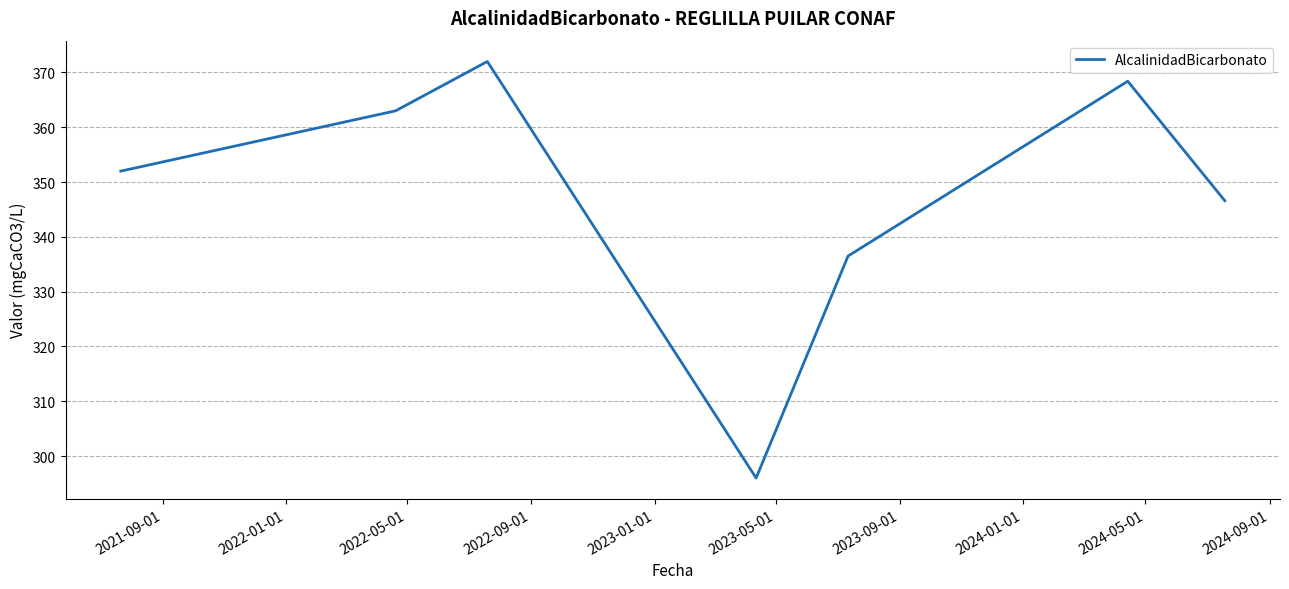

How many interior local peaks (higher than both neighbors) does the data have?

2